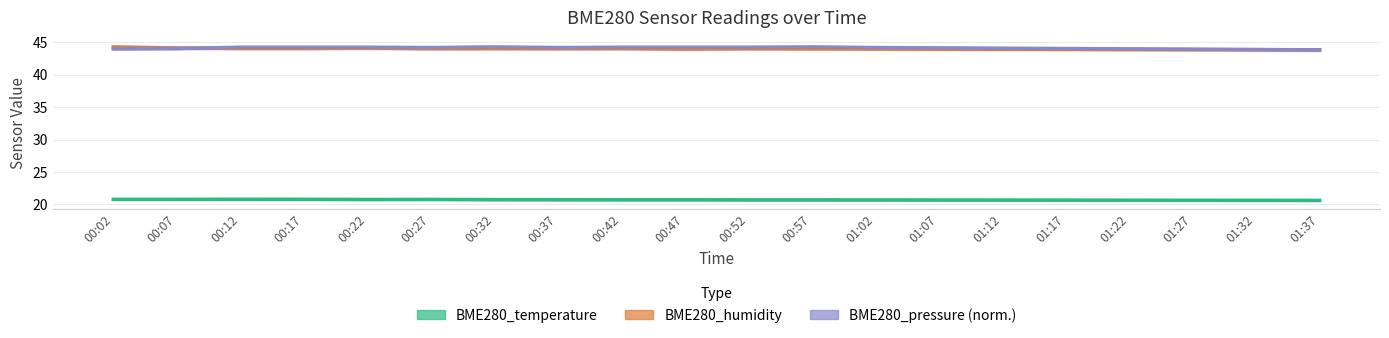

At how many categories does at least one series exceed 29?

20